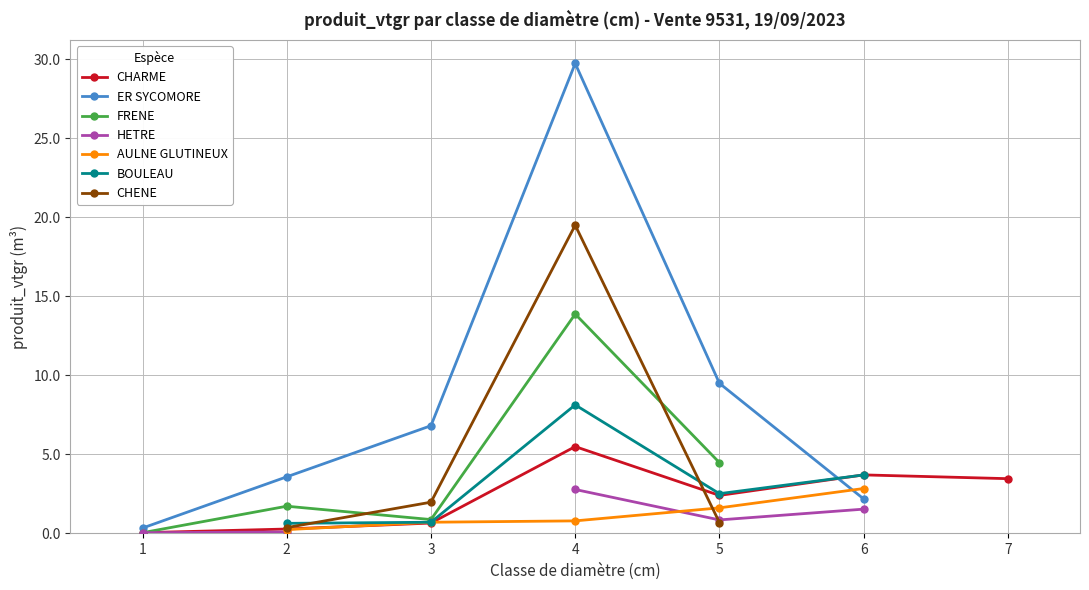

Which category has the lowest value across all series?

1